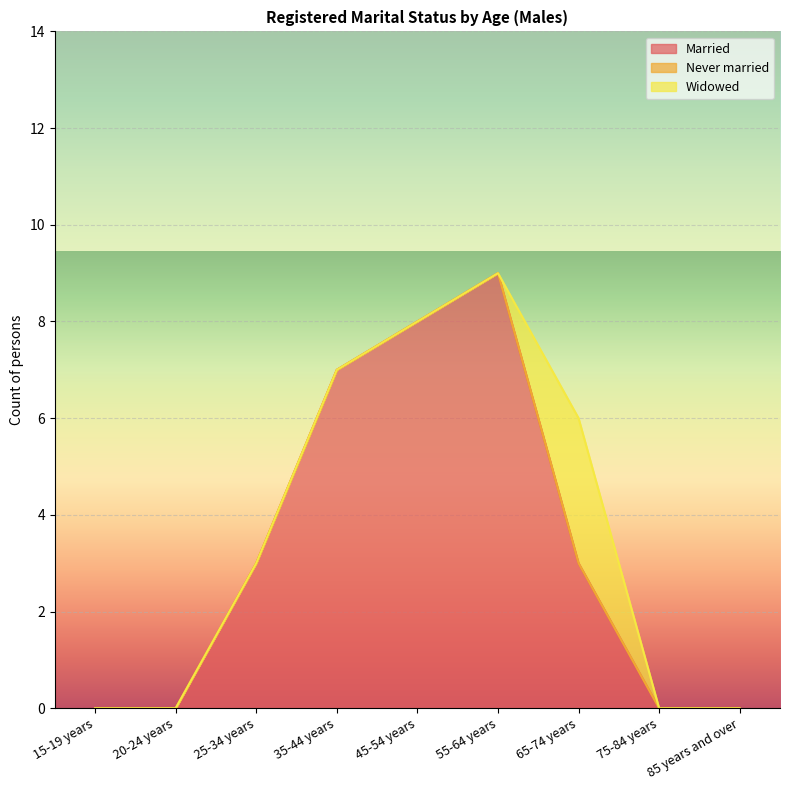

At how many categories does at least one series exceed 7?

2